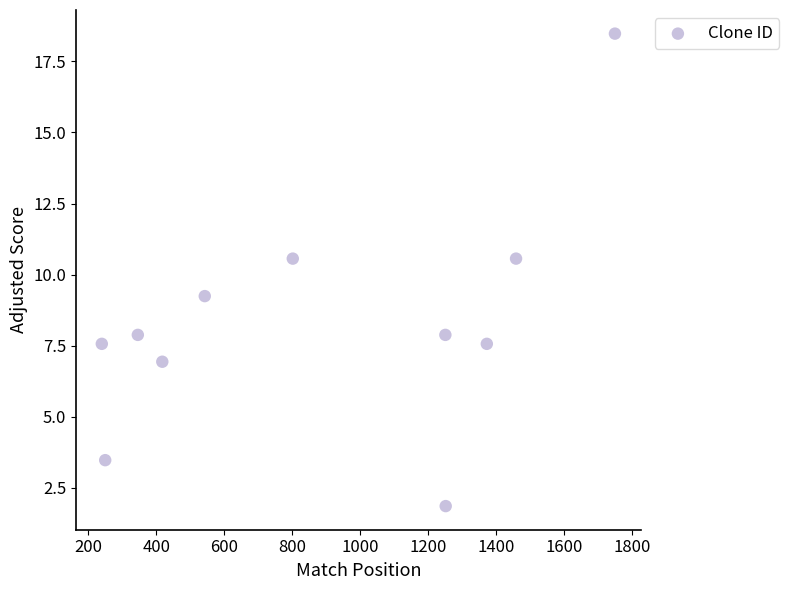

What is the range of X values (max minus min)?

1510.0